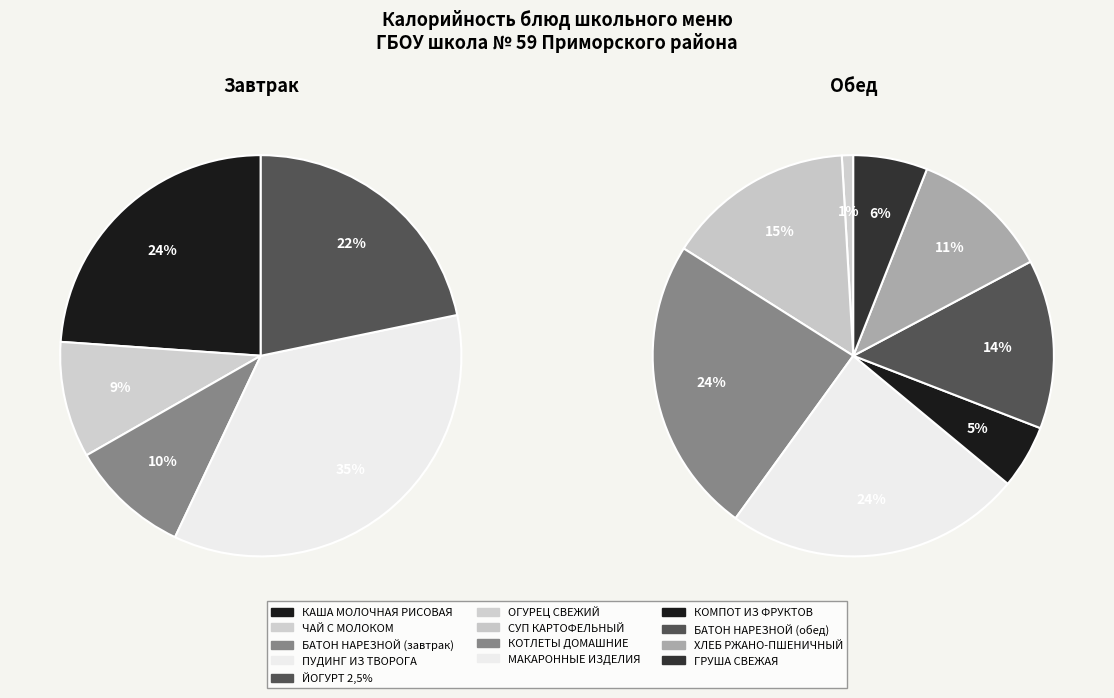

Which slice is the smallest?

ОГУРЕЦ СВЕЖИЙ